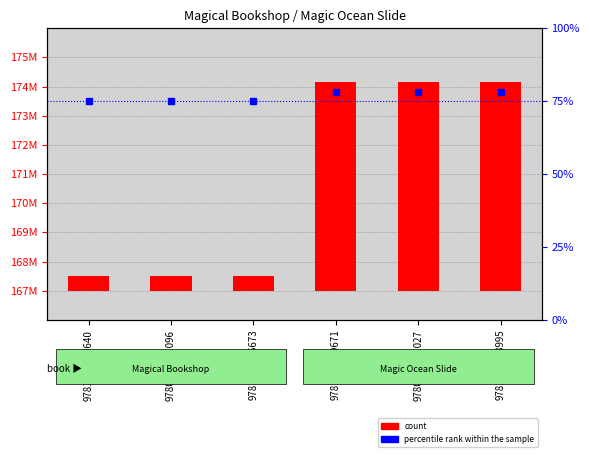

At how many categories does at least one series exceed 379021?

6